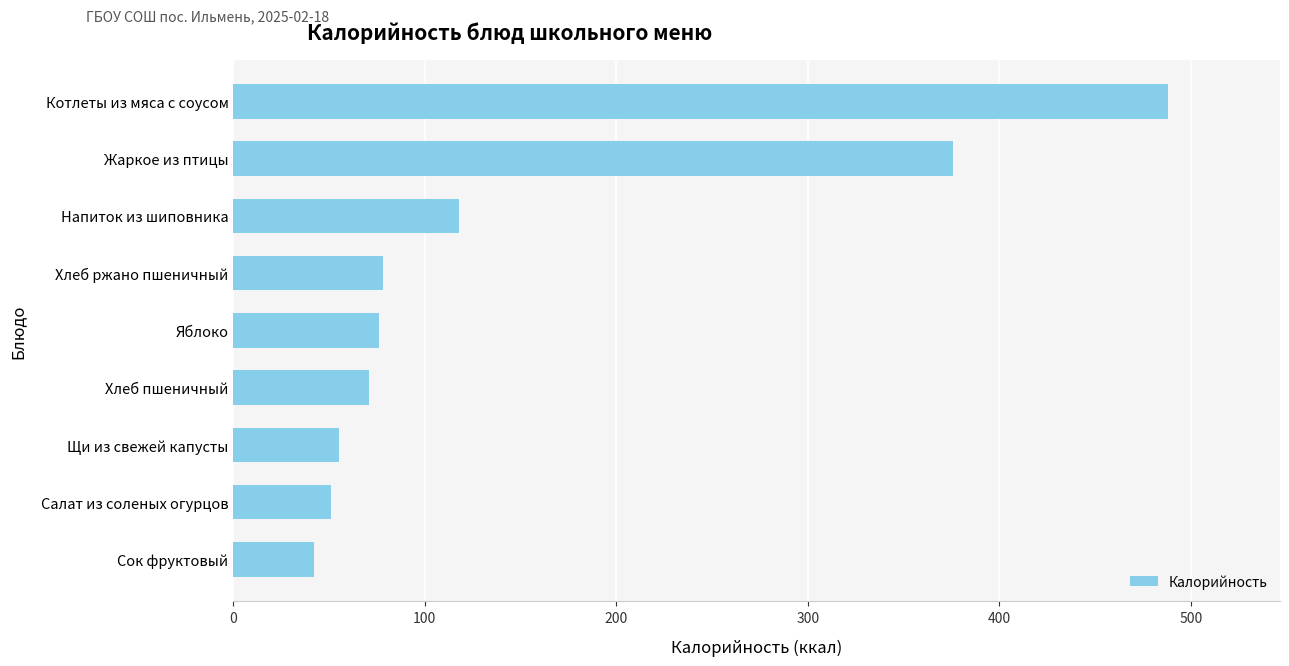

The chart shows a value of 54 at Хлеб ржано пшеничный. True or false?

False